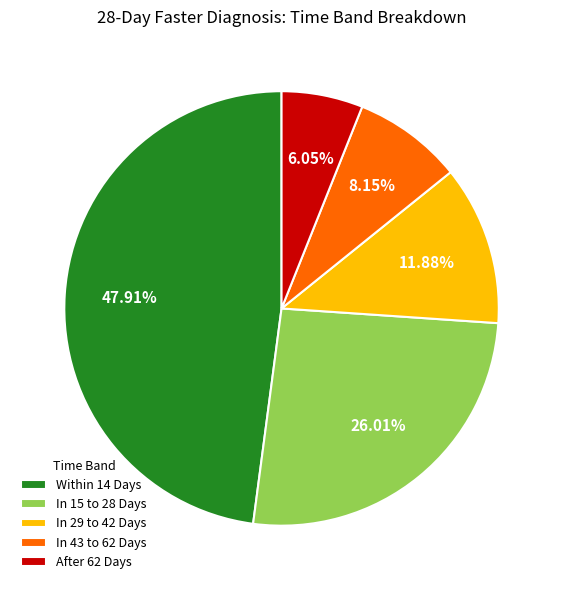

Is there a majority slice in this chart?

No